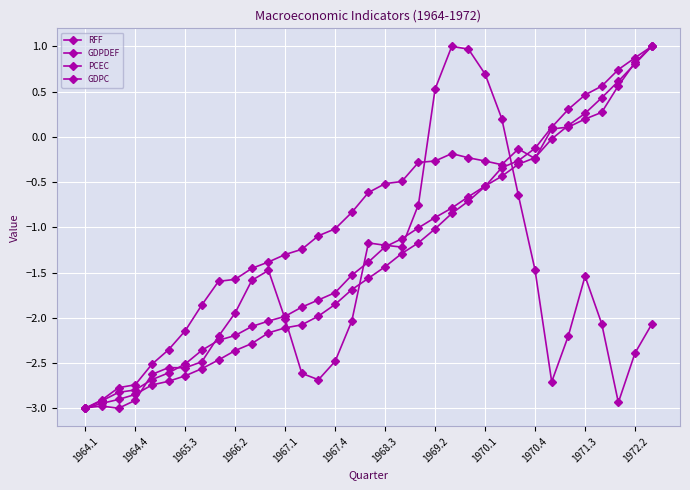

How many lines are shown in the chart?

4